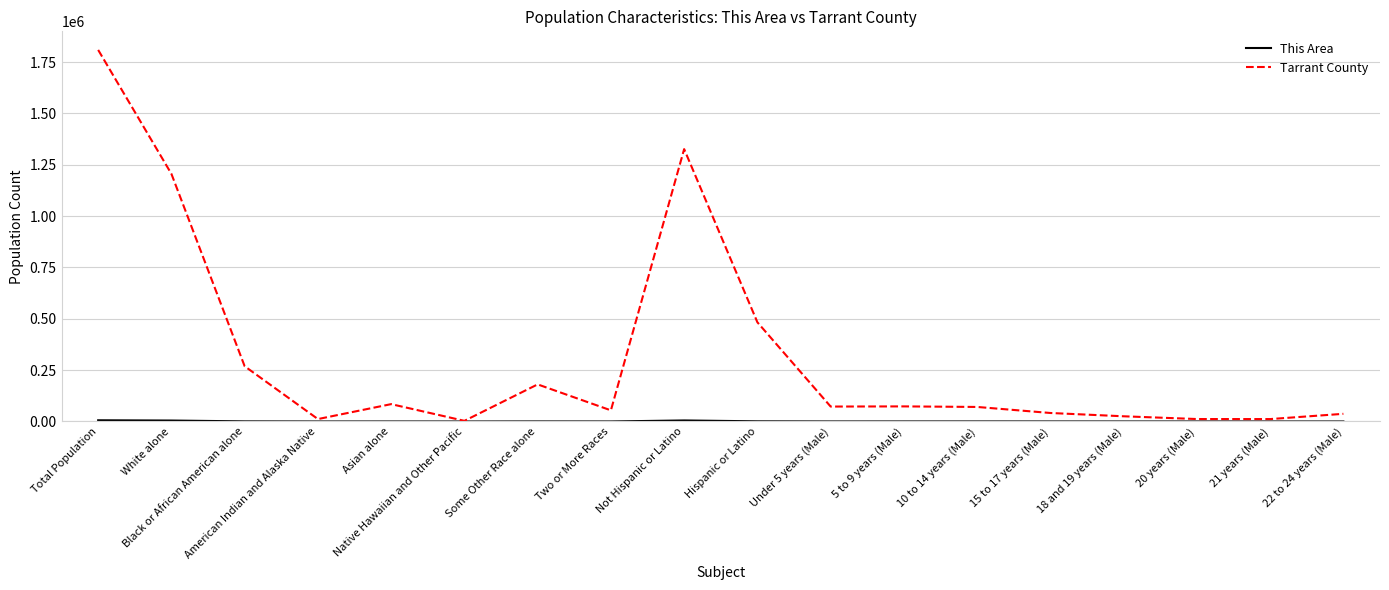

Which series has the widest spread of values?

Tarrant County